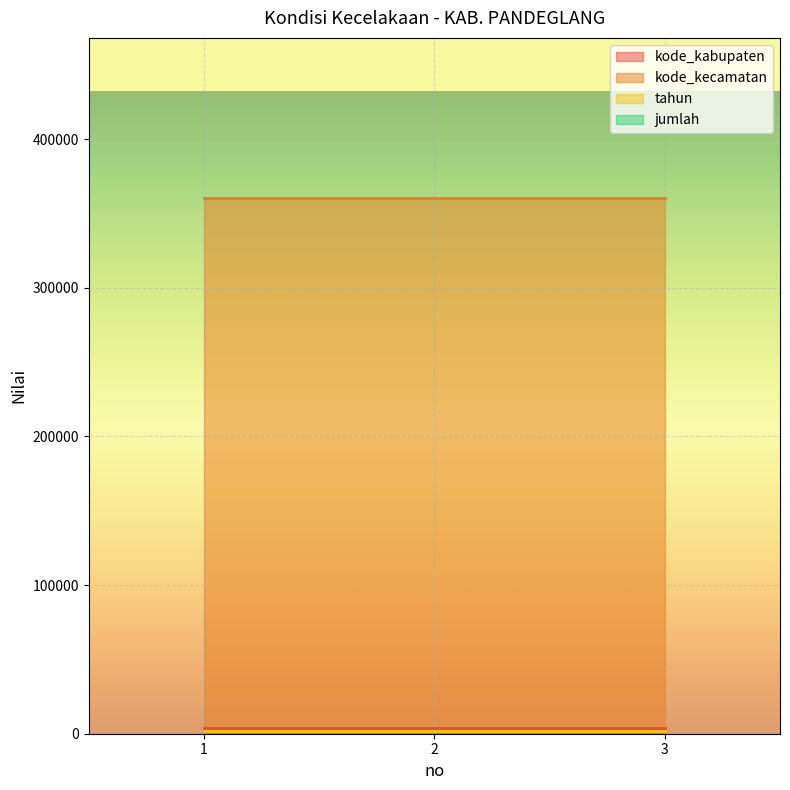

Rank the categories by jumlah value from highest to lowest.

1, 2, 3